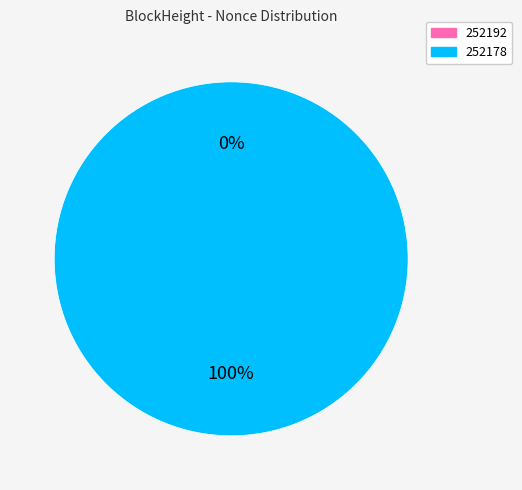

Is it true that 252192 is 1% of the pie?

False